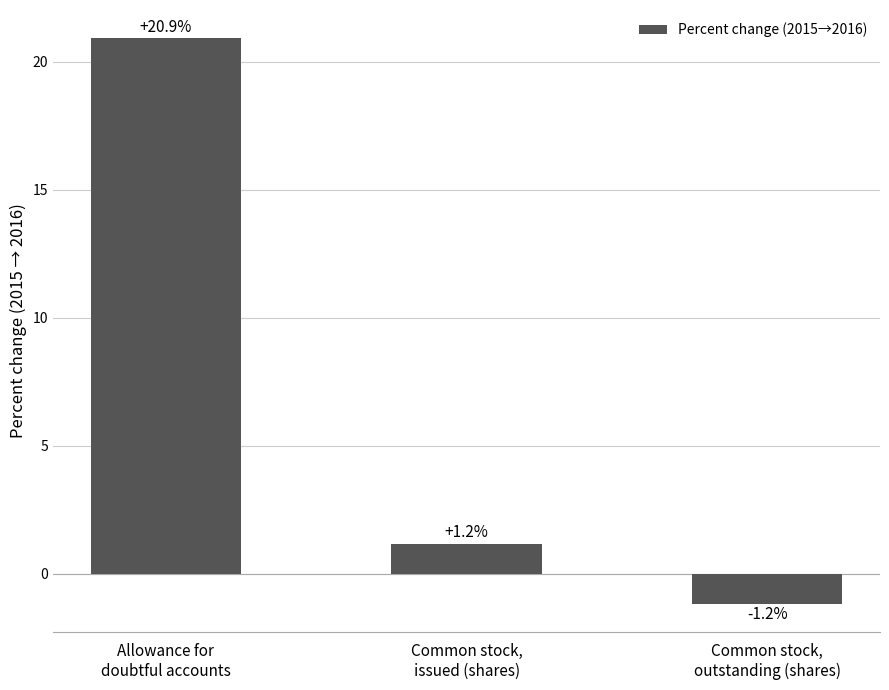

What is the difference between the values at Allowance for
doubtful accounts and Common stock,
outstanding (shares)?

22.1